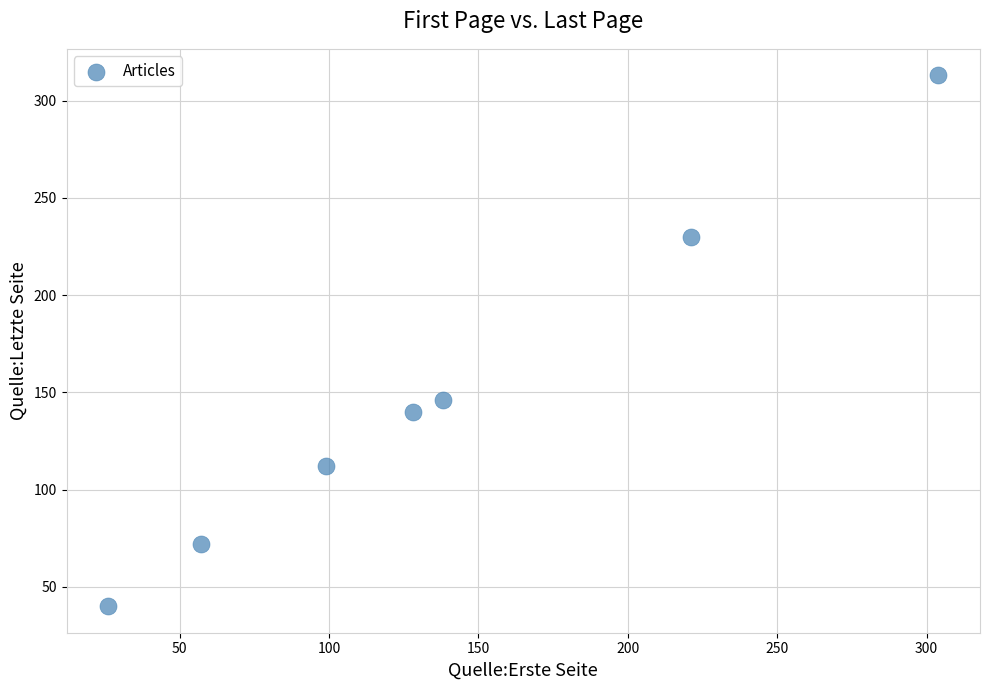

What is the range of Y values (max minus min)?

273